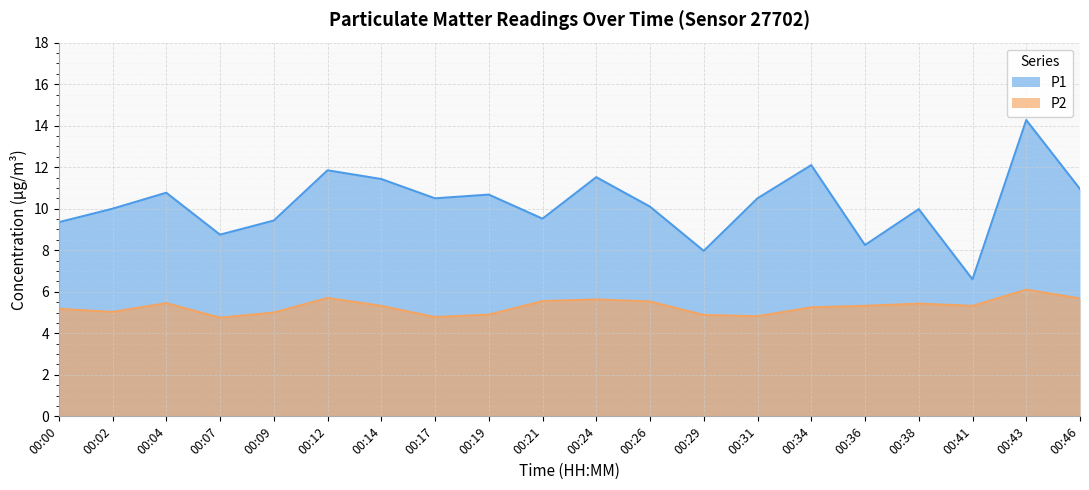

What is the highest value of the P2 series?

6.1